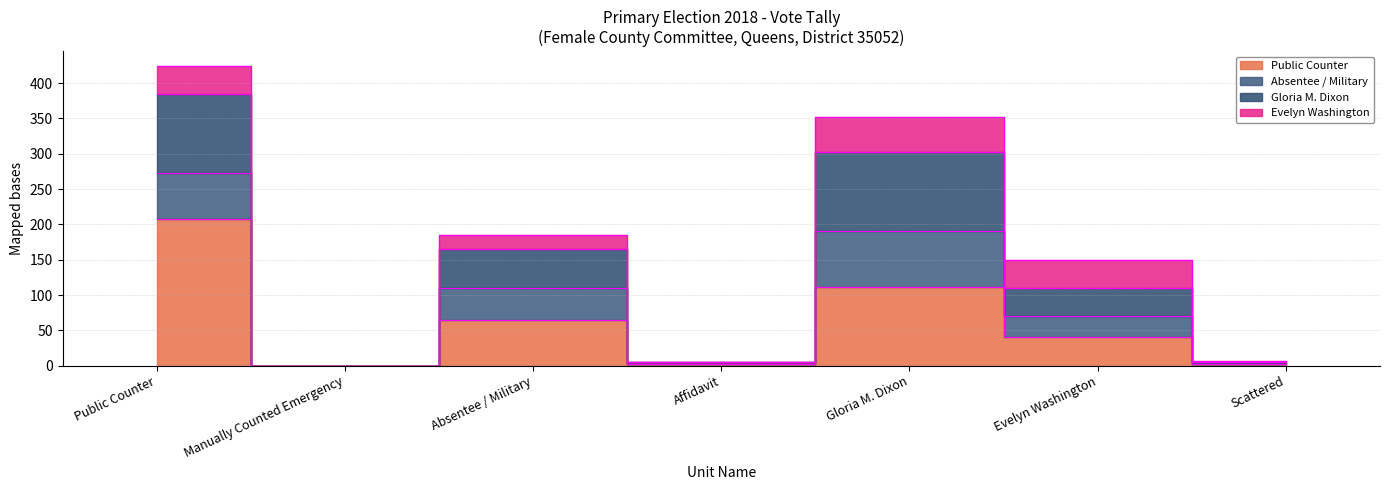

What is the maximum value for Public Counter?

208